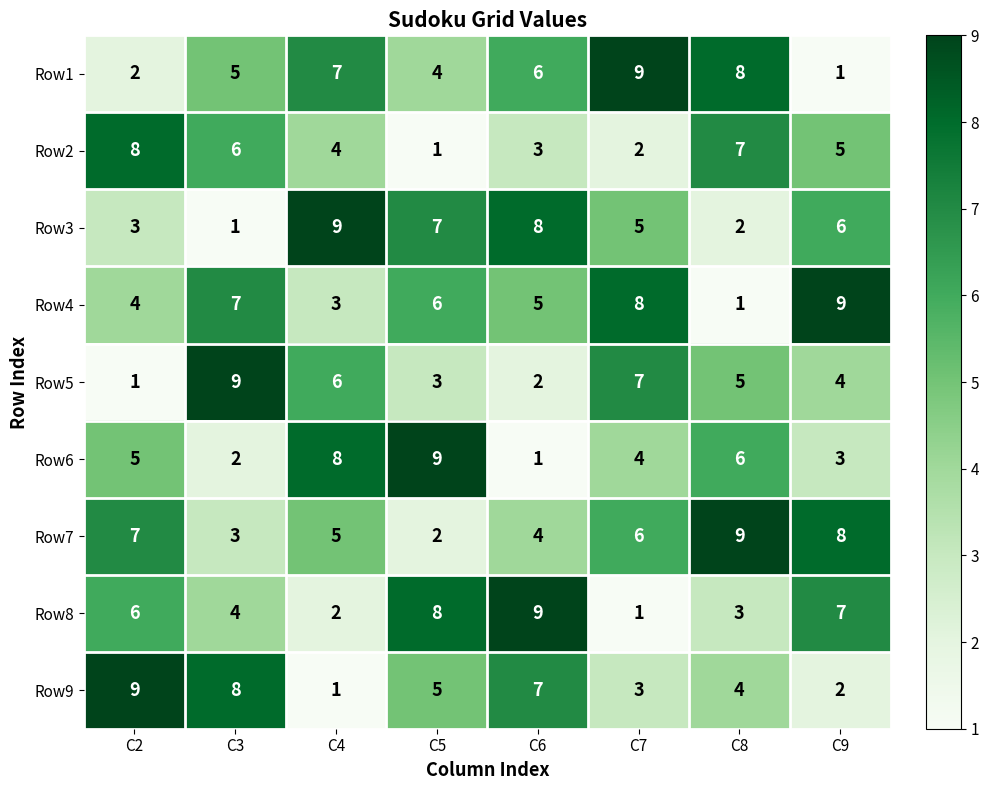

How many series are shown in this chart?

9